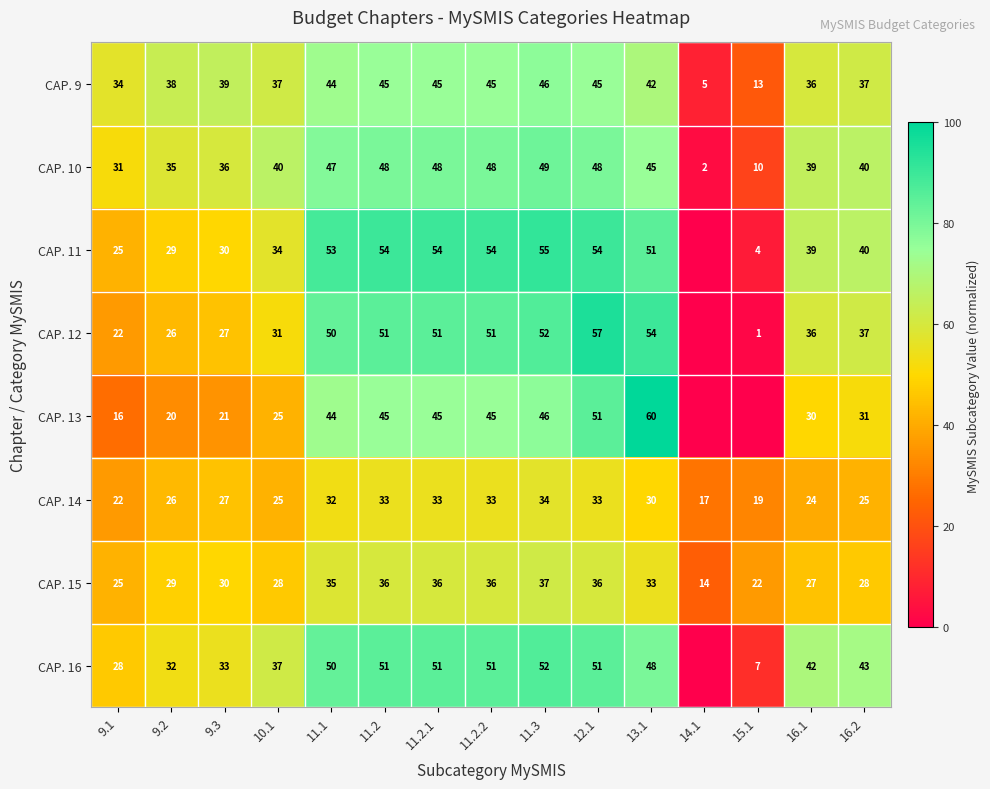

At how many categories does at least one series exceed 30?

14